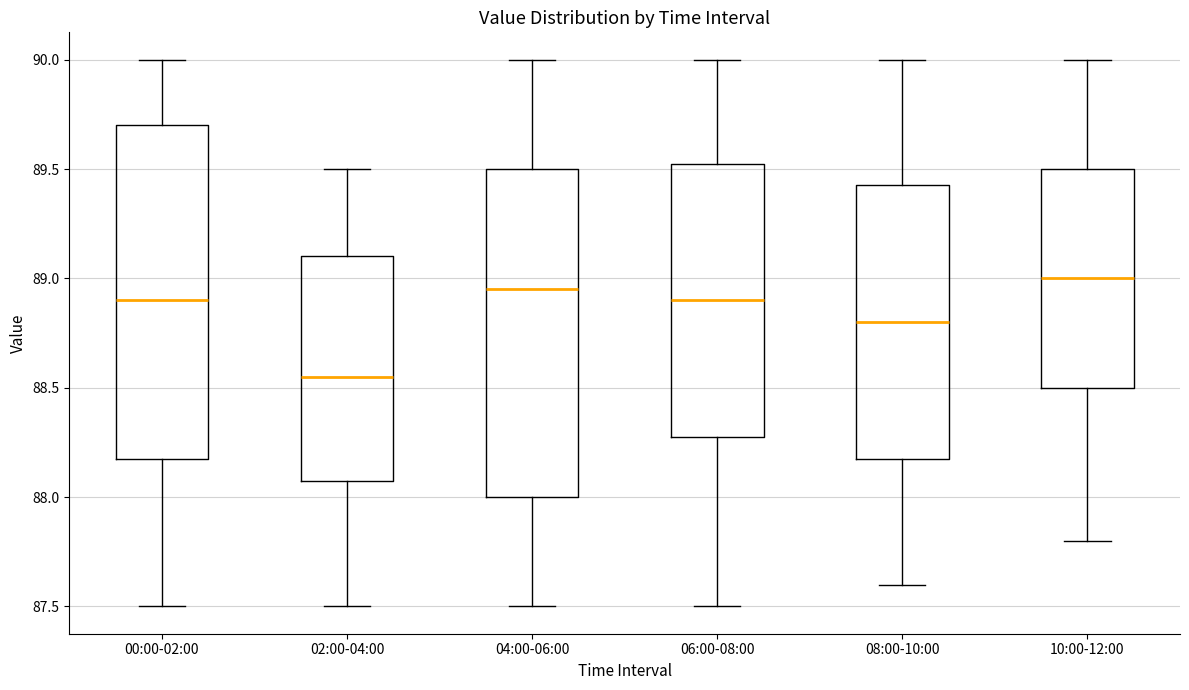

Where is the upper edge of the box for 00:00-02:00 on the y-axis? The values are not printed on the chart, so give them approximately, as read against the axis.

89.70